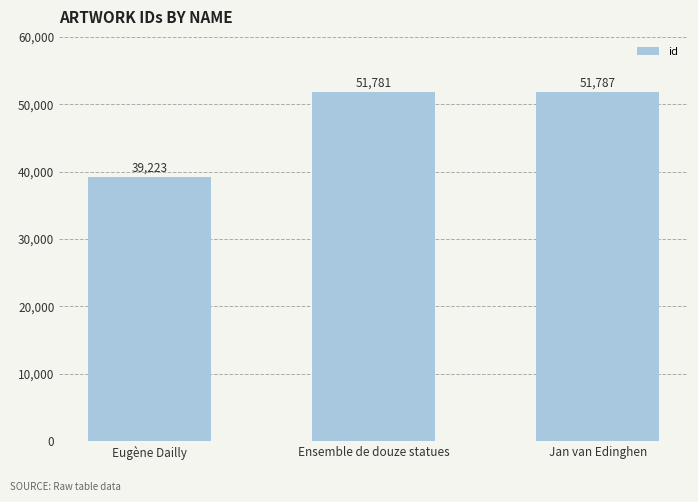

Between Jan van Edinghen and Ensemble de douze statues, which is larger?

Jan van Edinghen